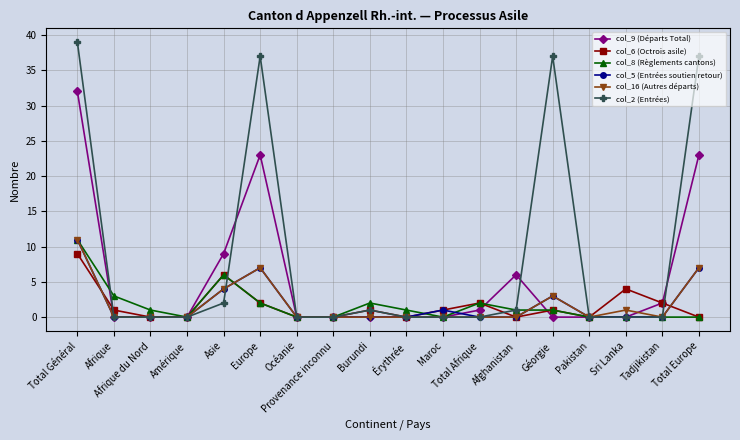

What is the label of the 14th point from the left?

Géorgie